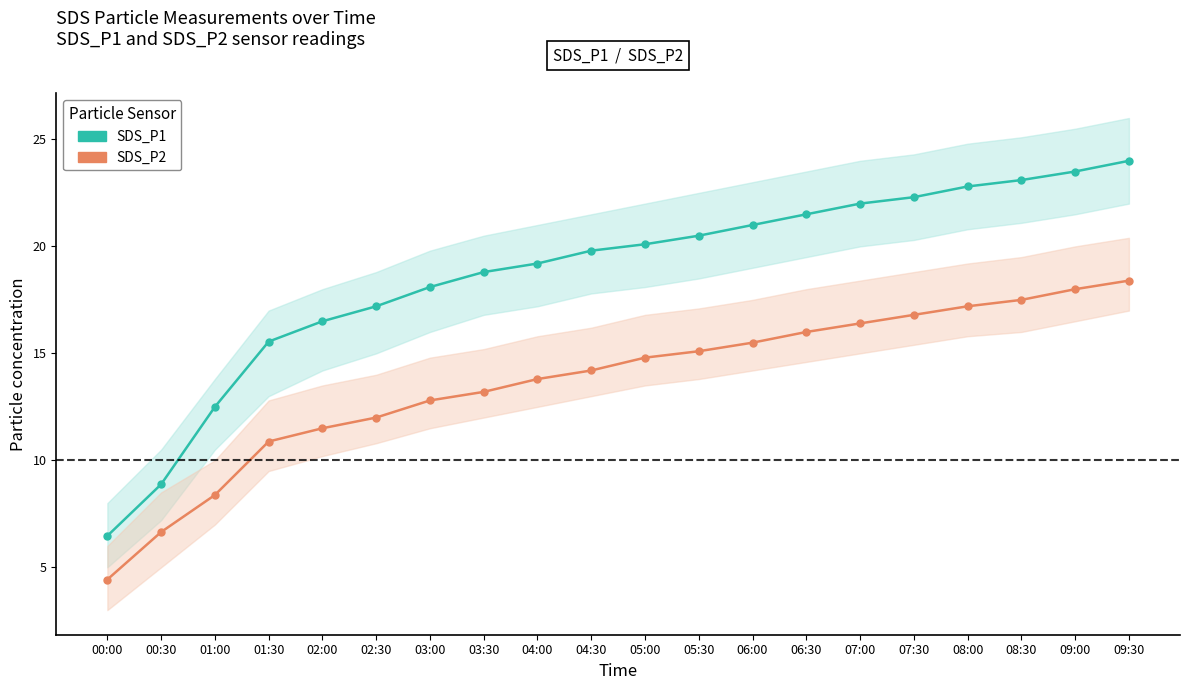

True or false: SDS_P1 and SDS_P2 intersect in this chart.

False